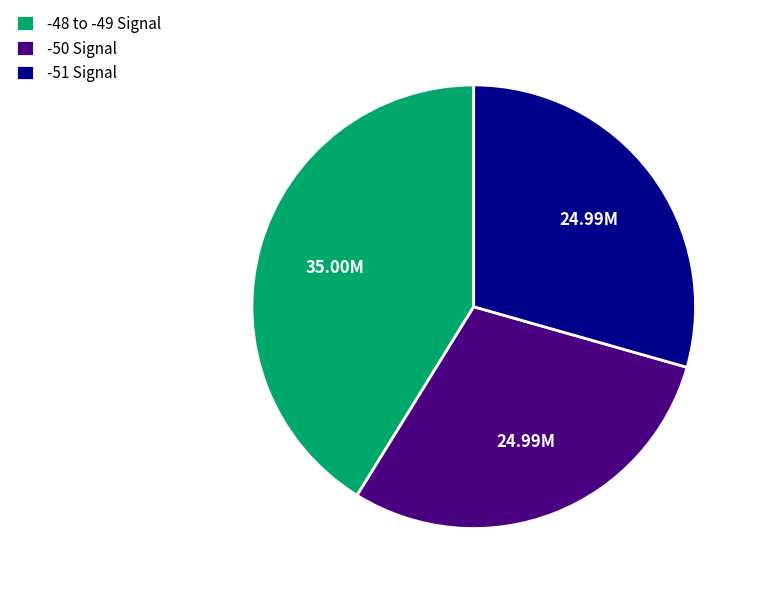

Is there any slice that represents more than half of the pie?

No